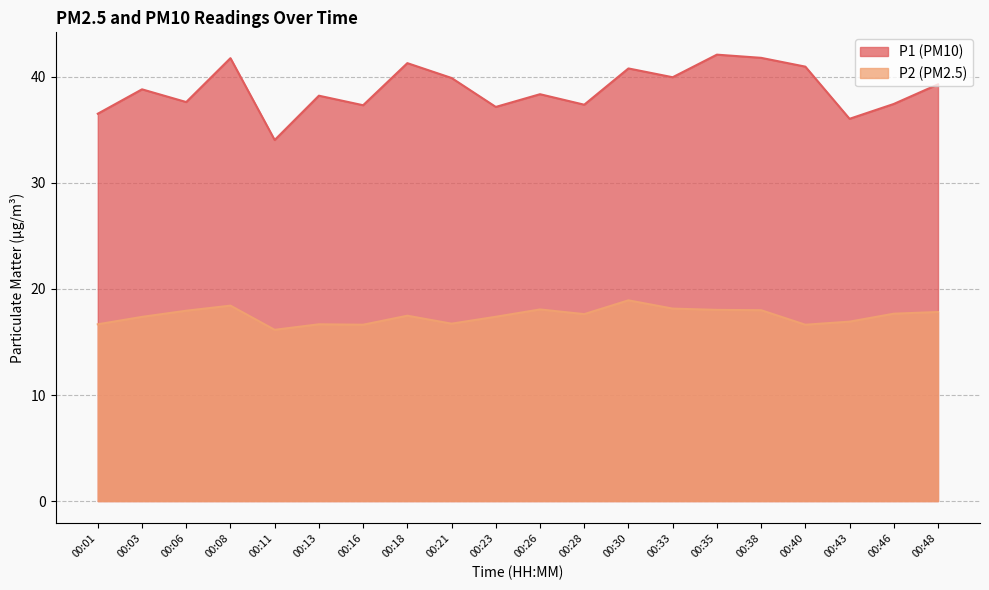

Which series has the largest total across all categories?

P1